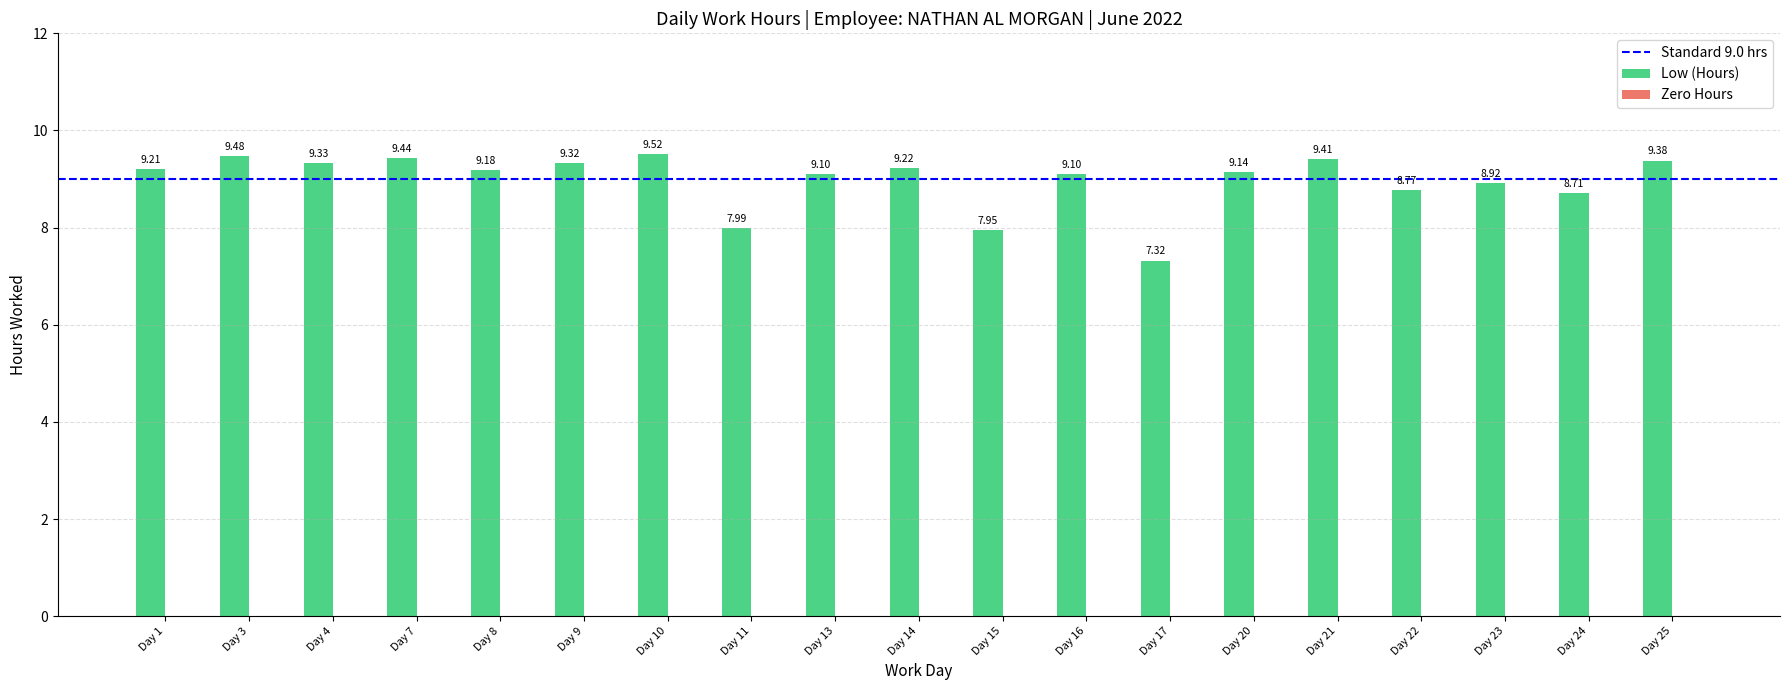

What is the sum of the values at Day 7 and Day 11?

17.4